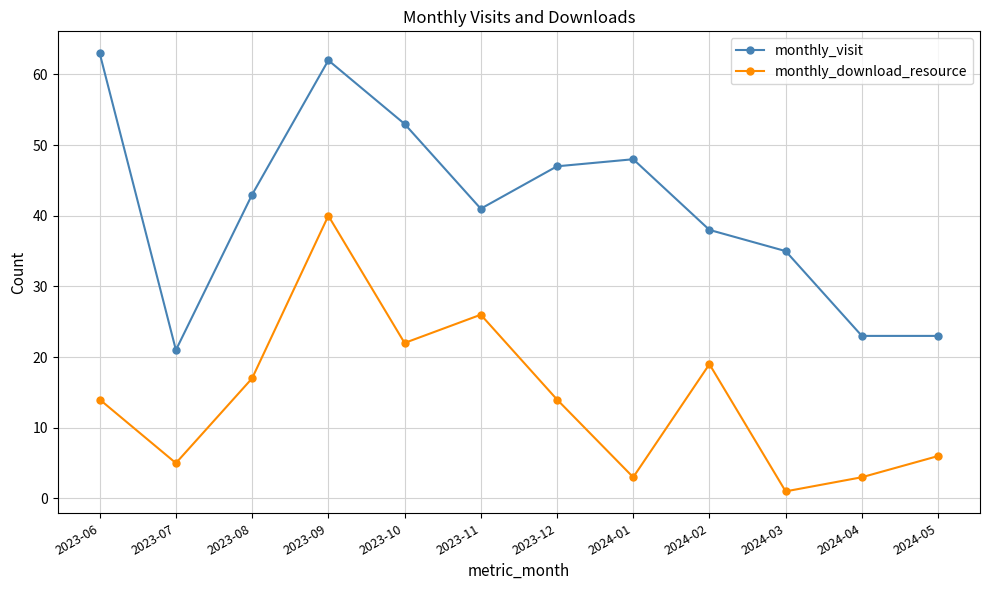

Rank the series at 2023-12 from lowest to highest value.

monthly_download_resource, monthly_visit